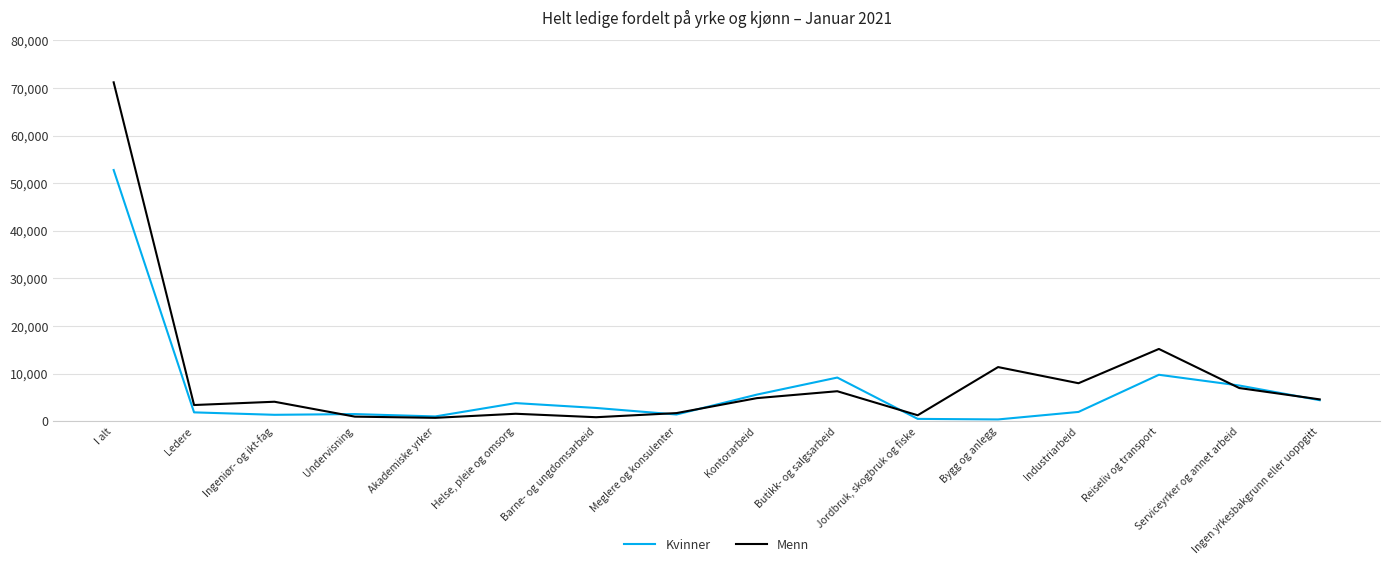

List the series in order of their peak value, highest first.

Menn, Kvinner